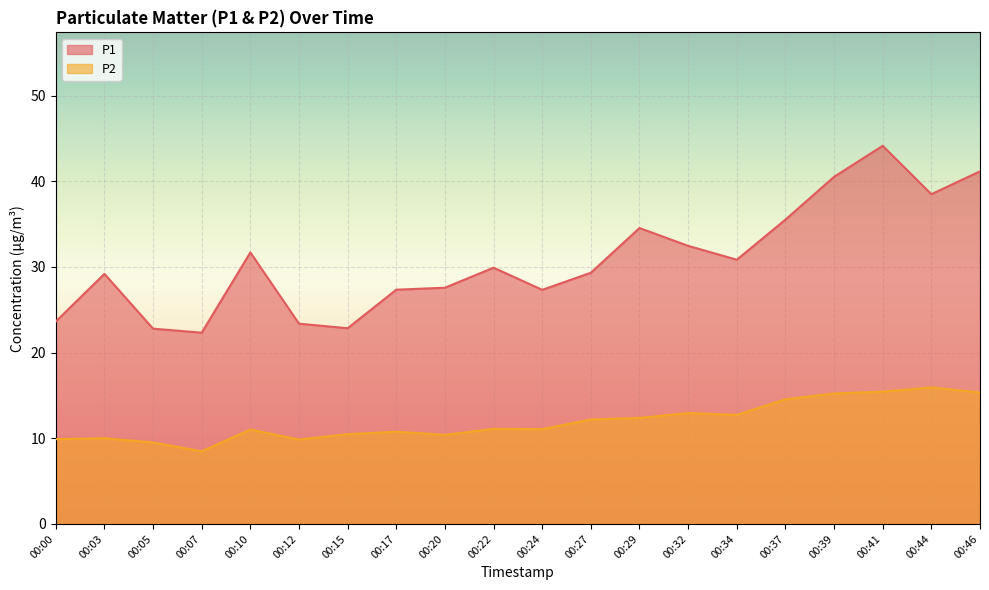

Which category has the lowest value across all series?

00:07